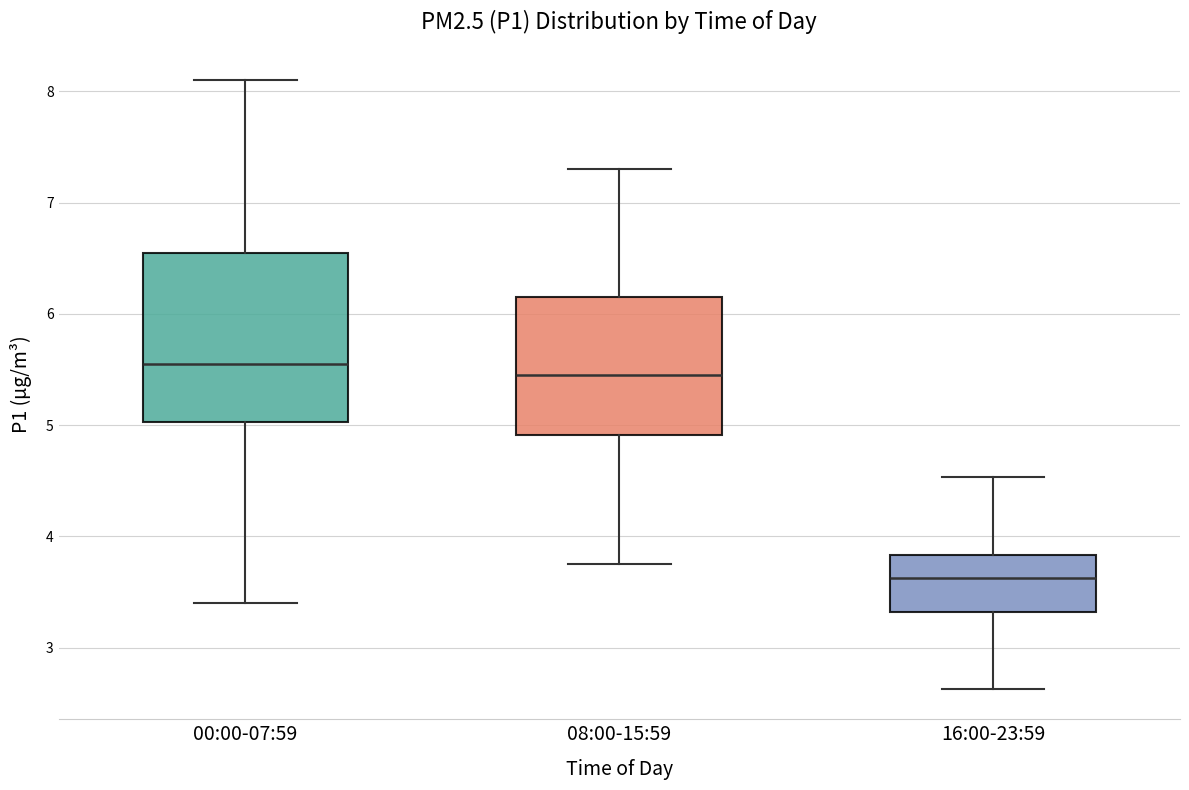

Where is the upper edge of the box for 16:00-23:59 on the y-axis? The values are not printed on the chart, so give them approximately, as read against the axis.

3.8